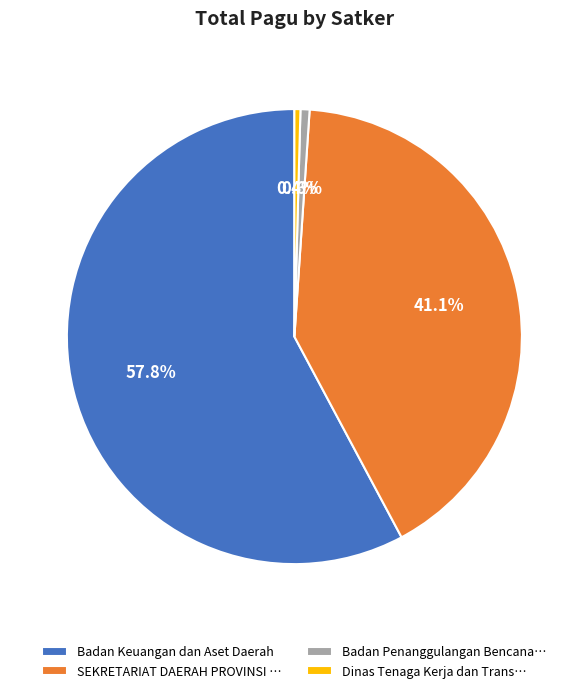

How many slices are in this pie chart?

4